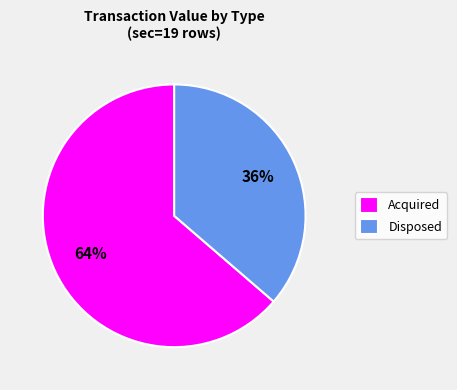

Does any single category account for the majority?

Yes